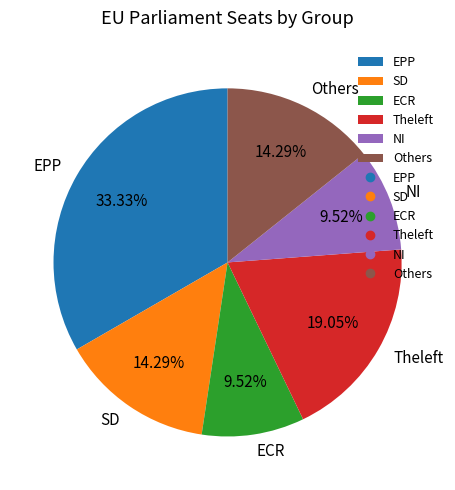

Which slice is the largest?

EPP